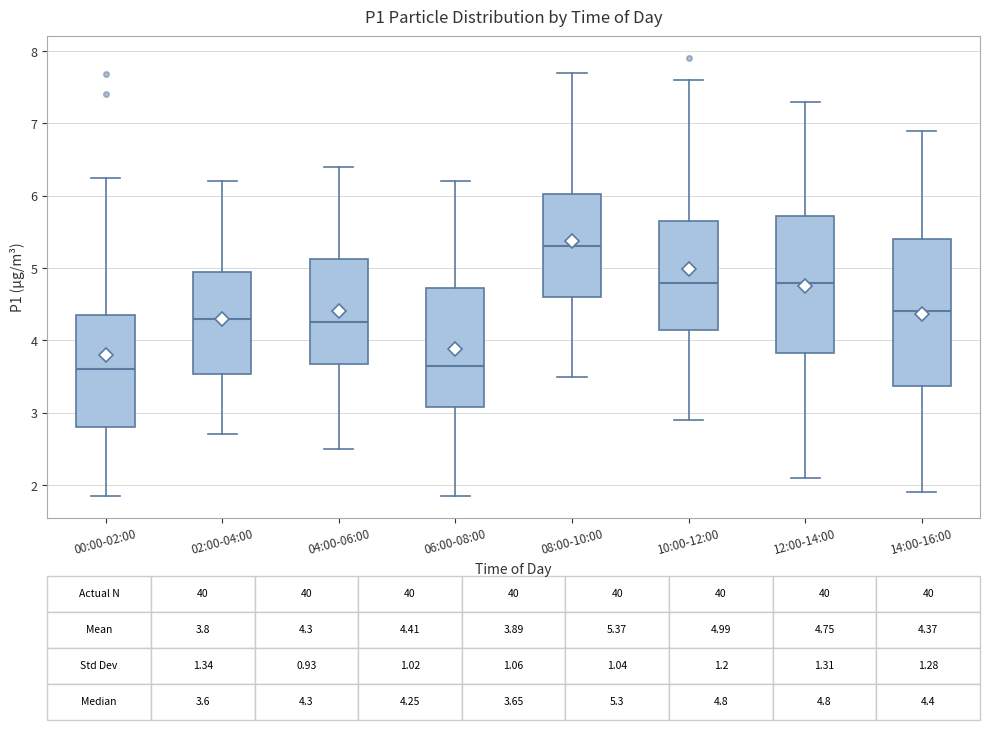

Which box is the tallest, from its lower edge to its upper edge?

14:00-16:00